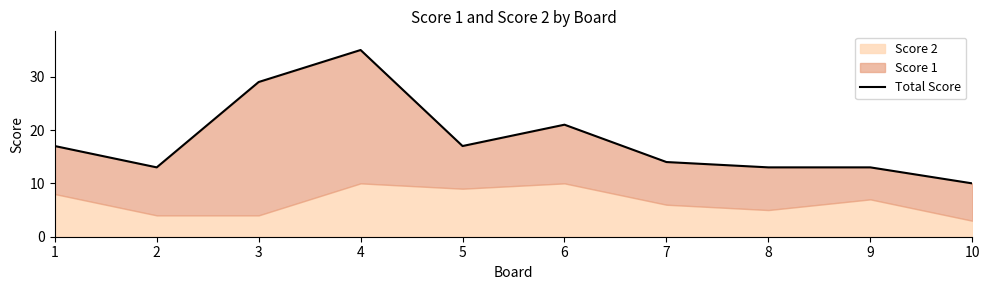

What is the value of the 6th point from the left?

21